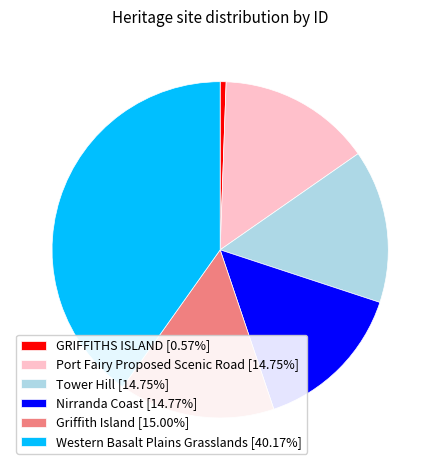

The Western Basalt Plains Grasslands slice represents 49% of the pie. True or false?

False